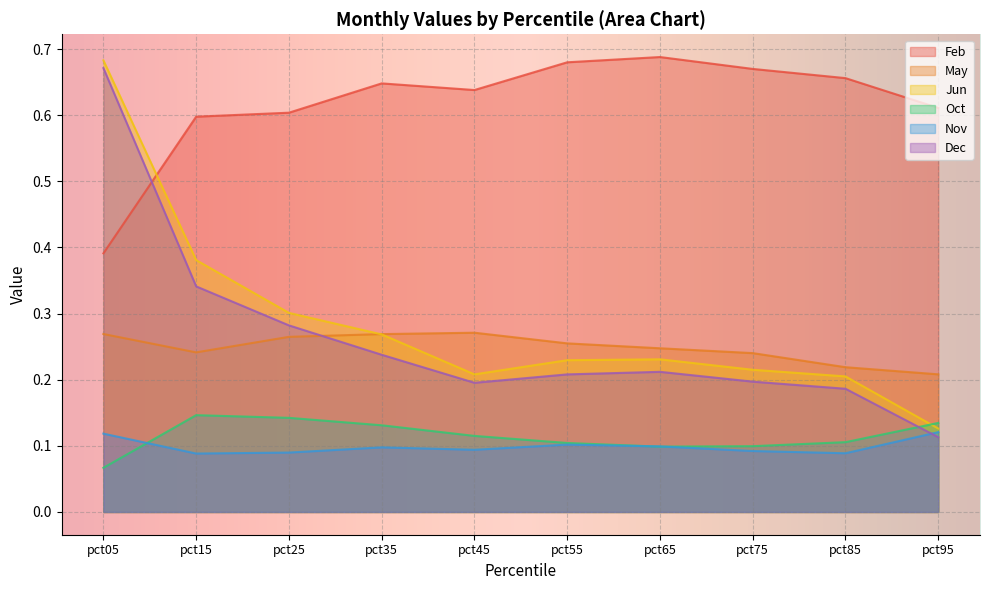

What is the spread (max minus min) of values at pct35?

0.6